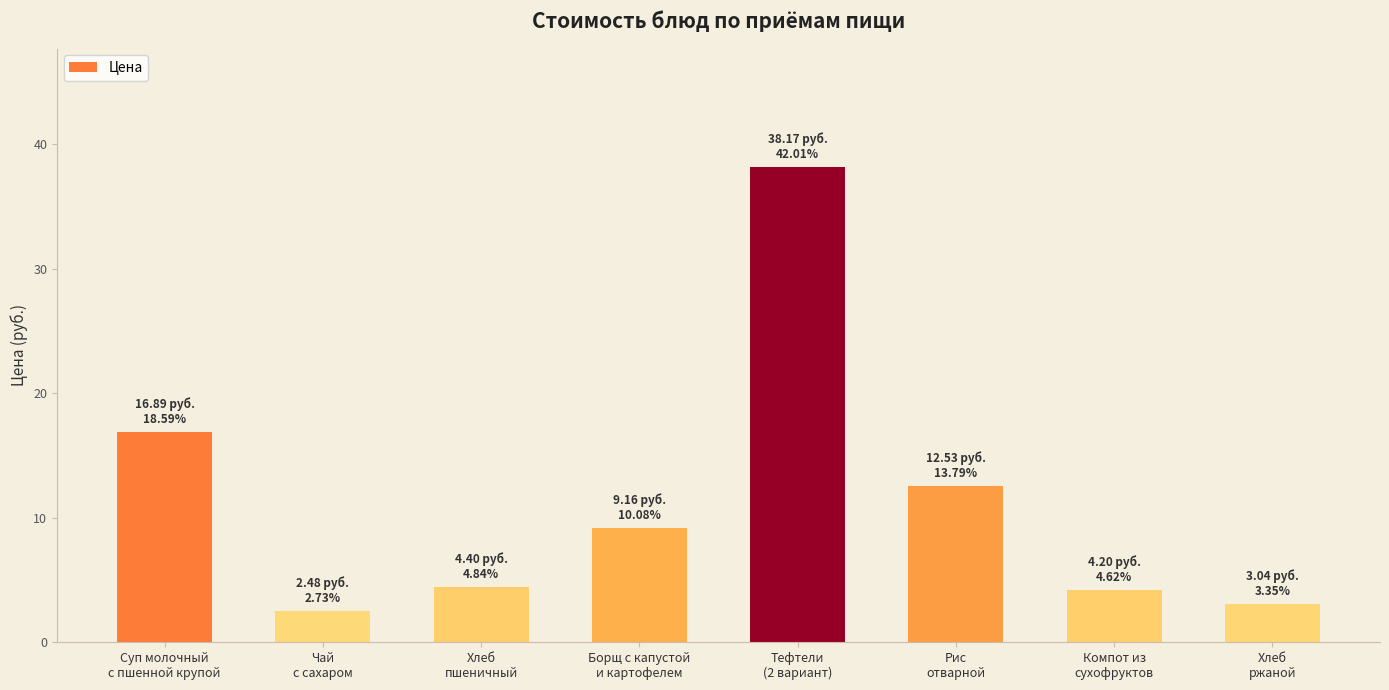

What is the approximate value at Борщ с капустой
и картофелем?

9.2